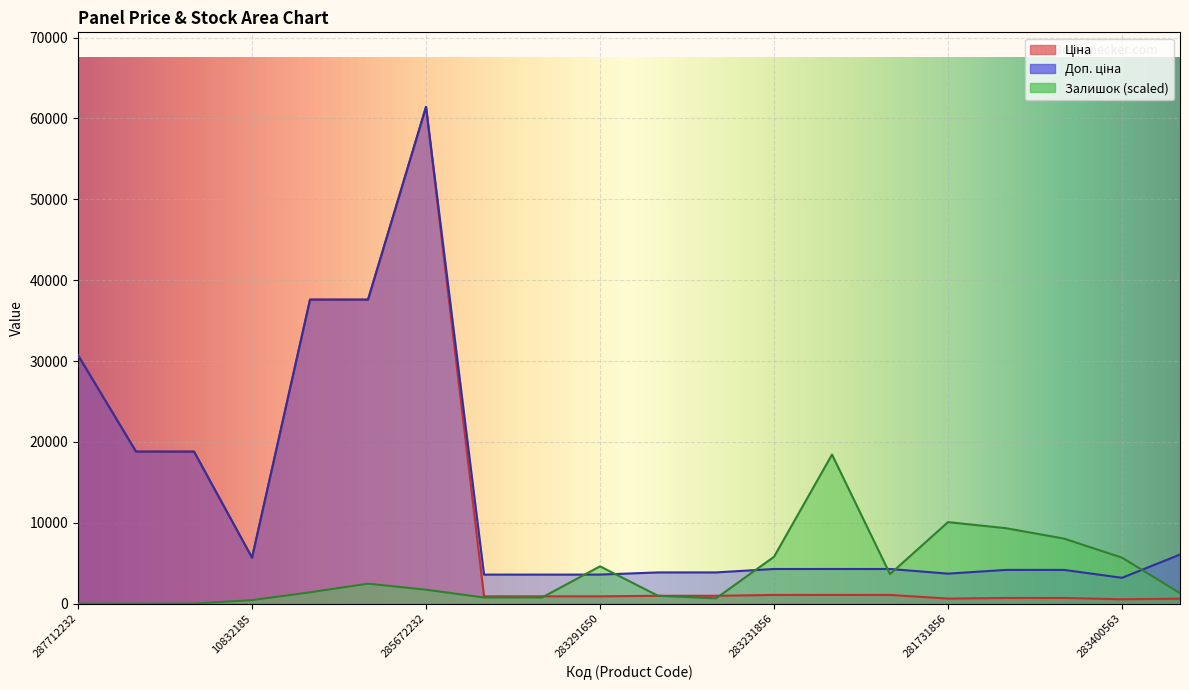

Rank the series at 283261651 from lowest to highest value.

Ціна, Залишок, Доп. ціна